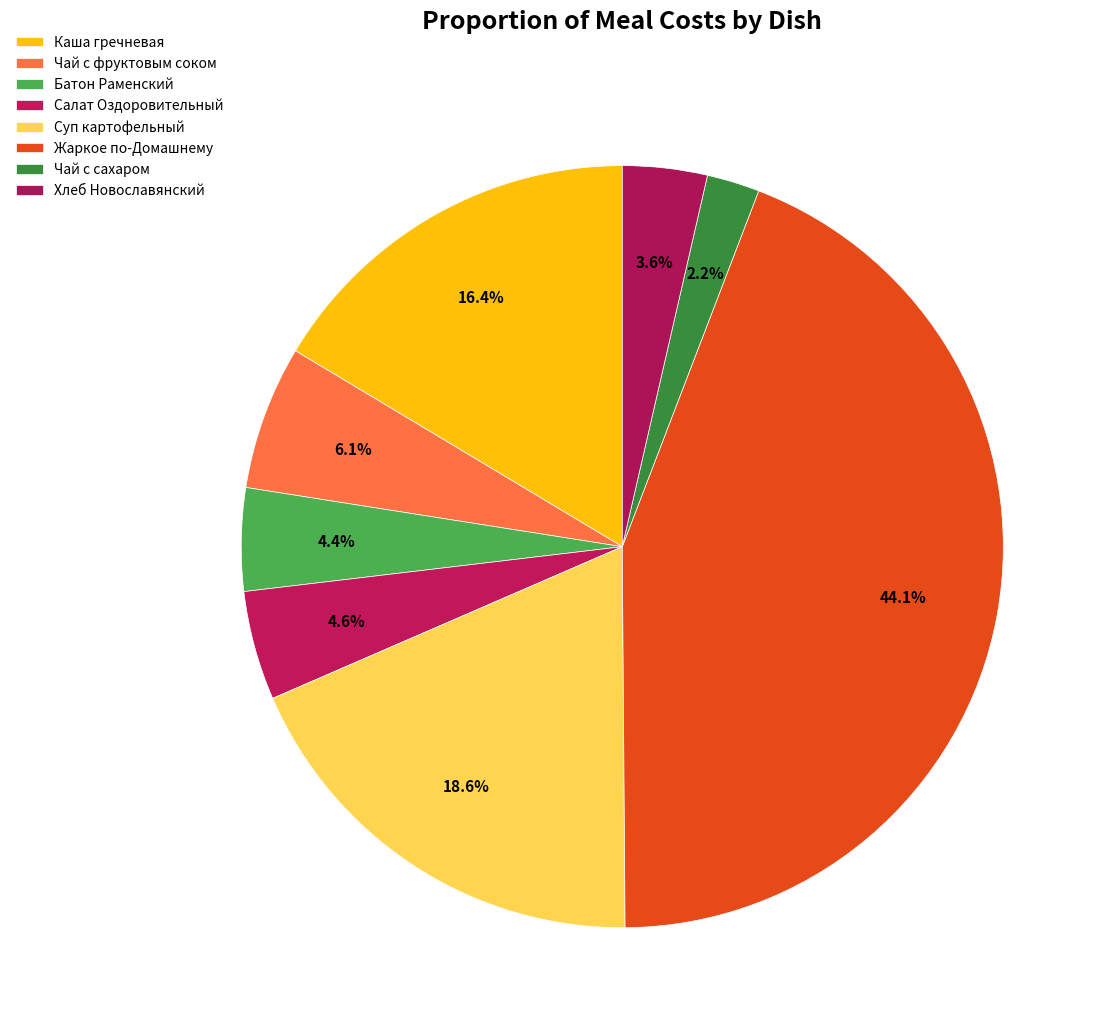

How many segments does this pie chart have?

8